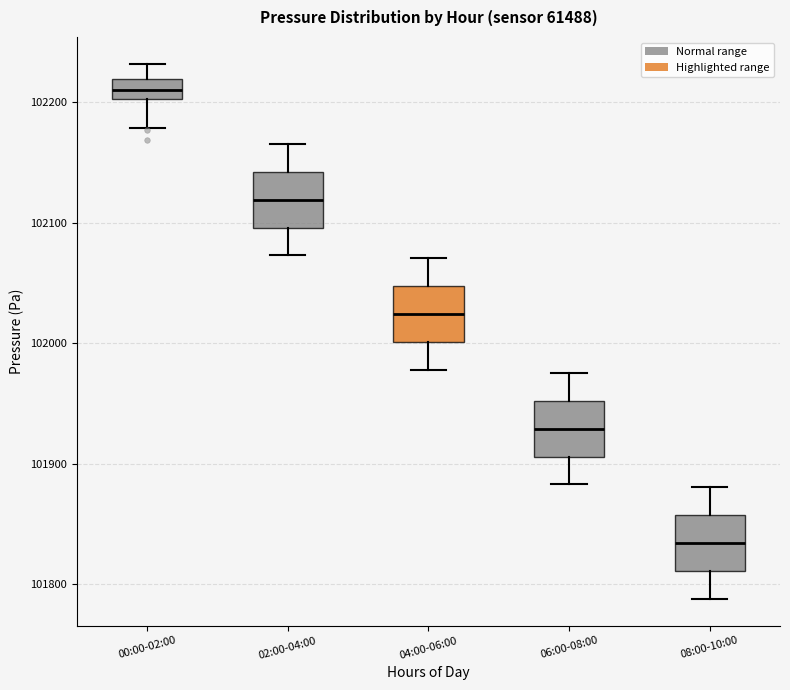

Which box has the highest median line?

00:00-02:00